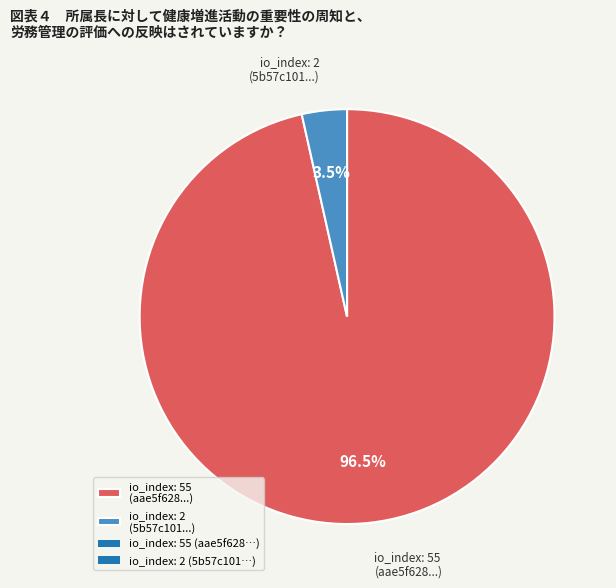

Rank the categories by value from lowest to highest.

io_index: 2 (5b57c101...), io_index: 55 (aae5f628...)